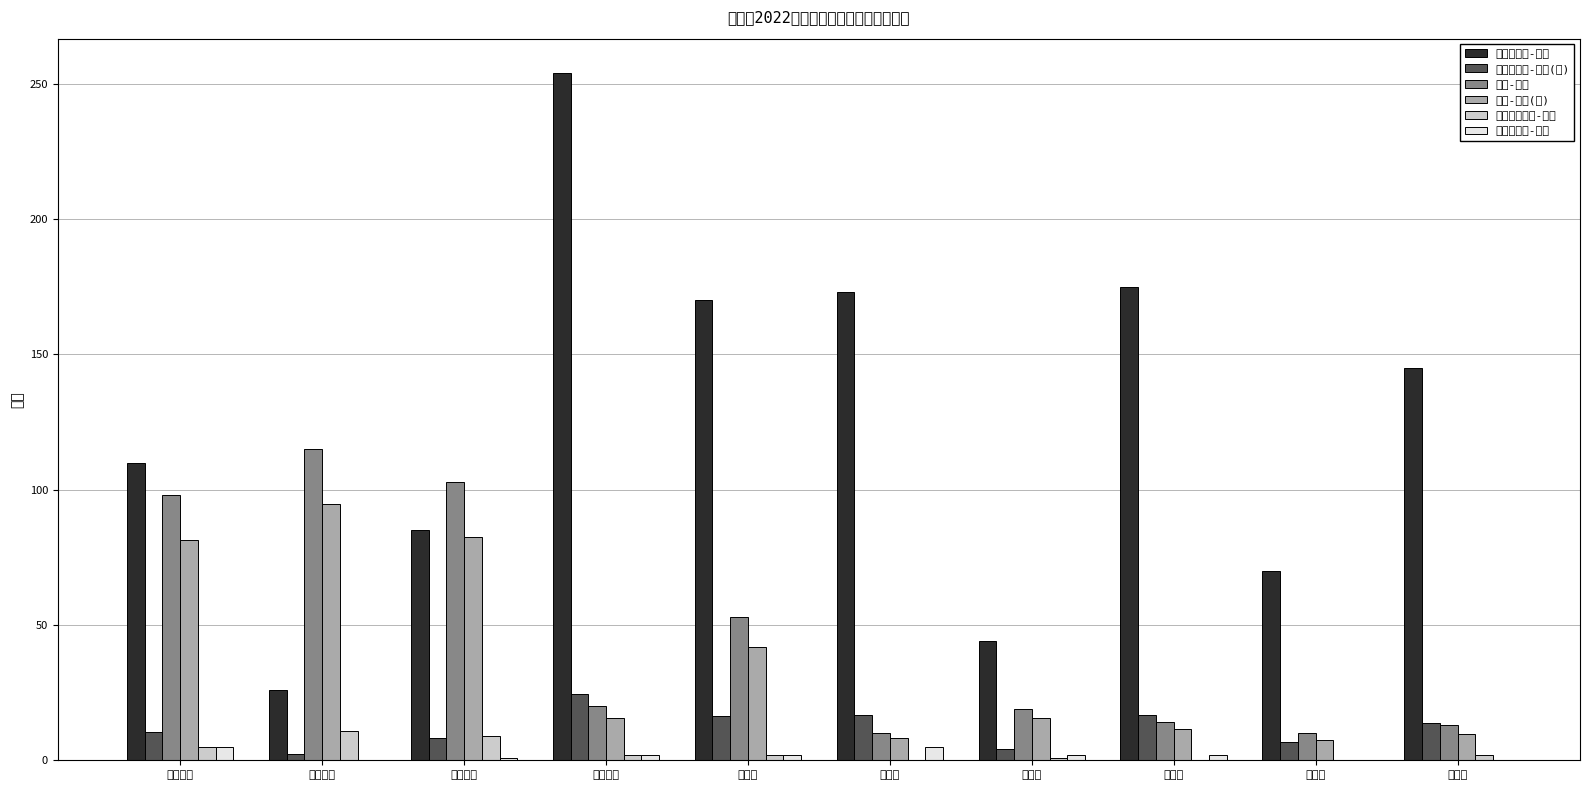

What is the difference between the 一次性抚慰金-人数 values at 西山街办 and 碧石镇?

8.0